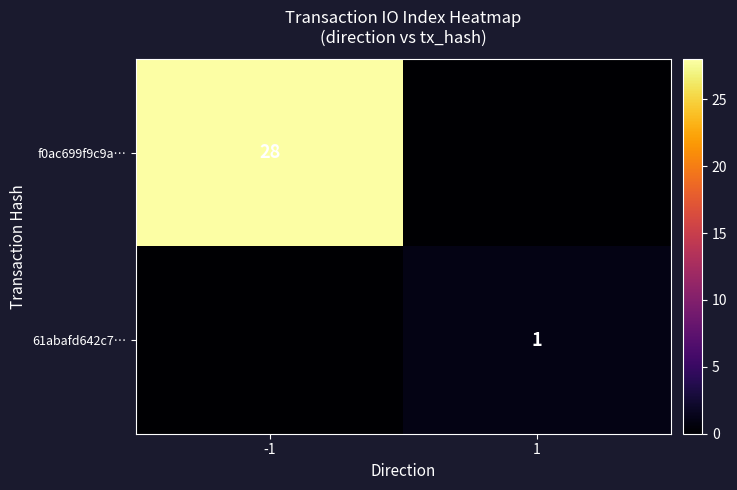

True or false: f0ac699f9c9a… has a value of 28 at -1.

True